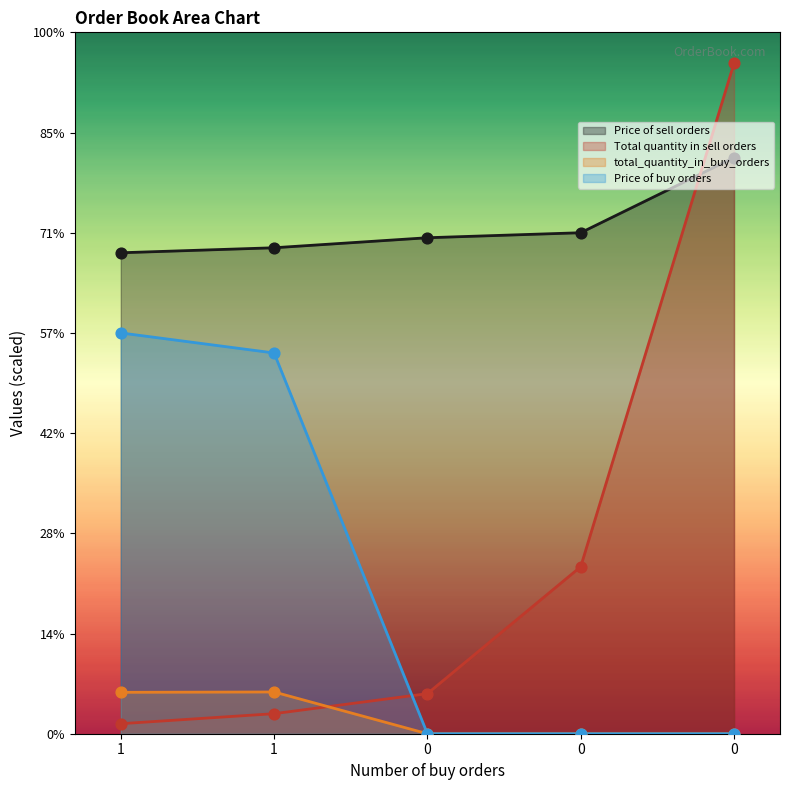

What are all the series names shown in the legend?

Price of sell orders, Total quantity in sell orders, total_quantity_in_buy_orders, Price of buy orders